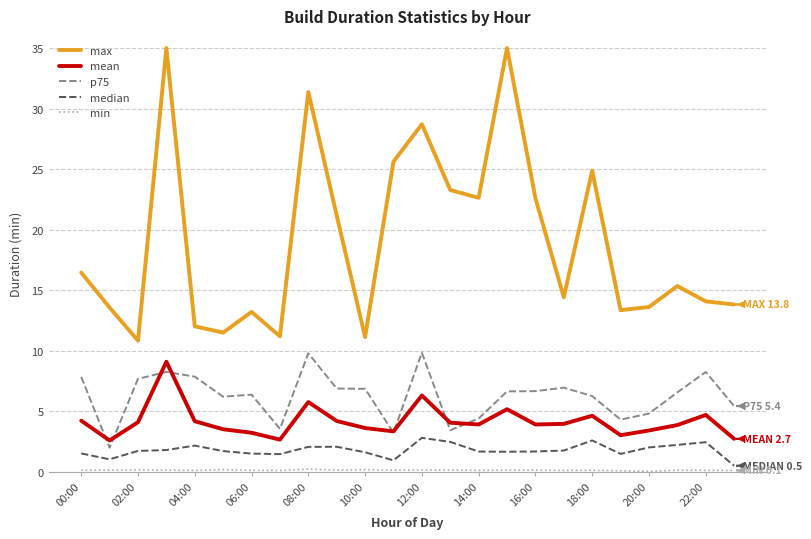

Which series has the largest total across all categories?

max